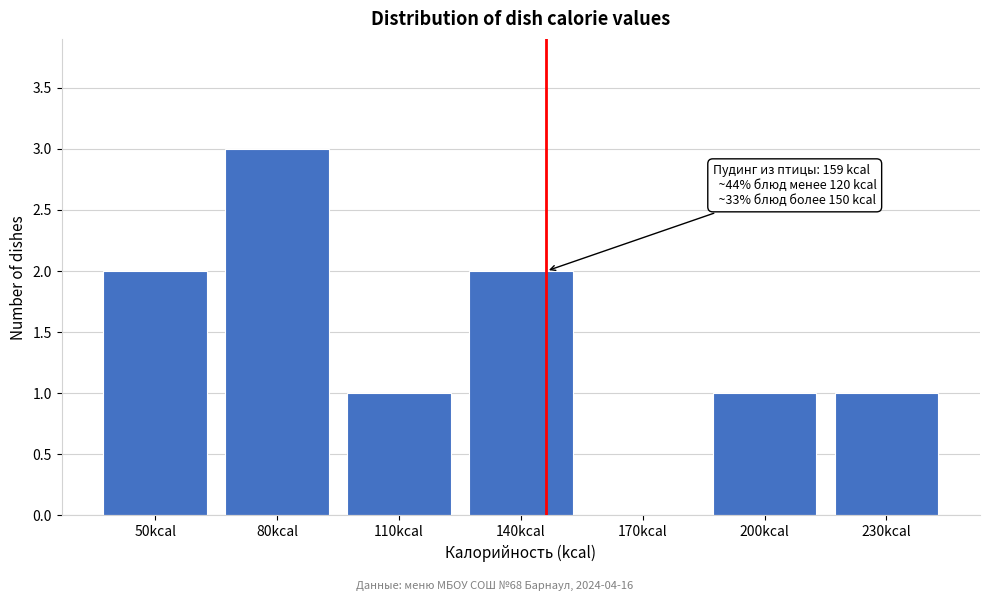

Reading left to right, list all the values displayed in this chart.

50kcal=2	80kcal=3	110kcal=1	140kcal=2	170kcal=0	200kcal=1	230kcal=1